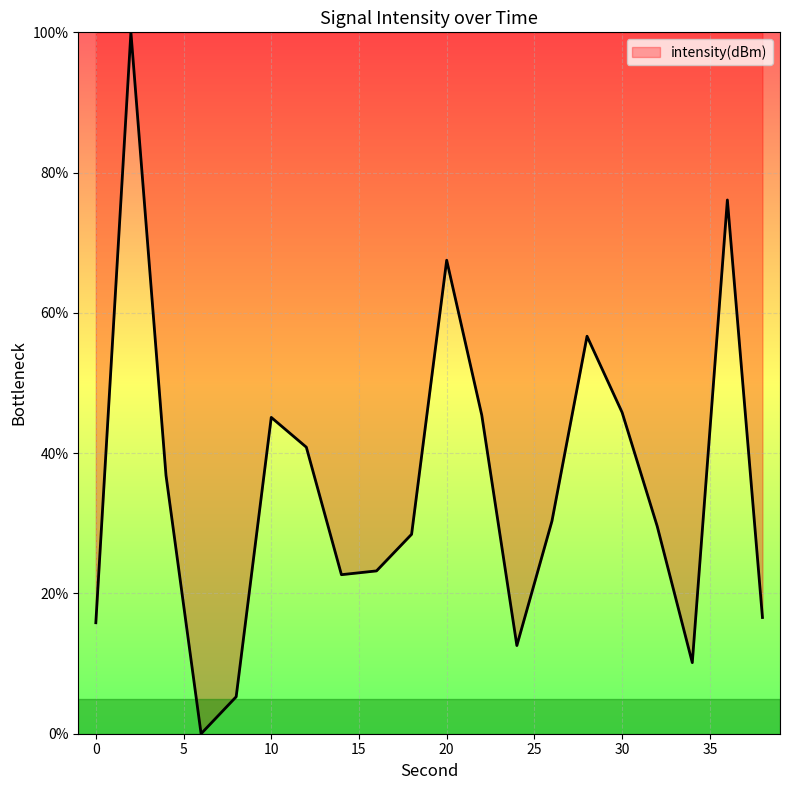

What is the greatest value displayed?

100.0